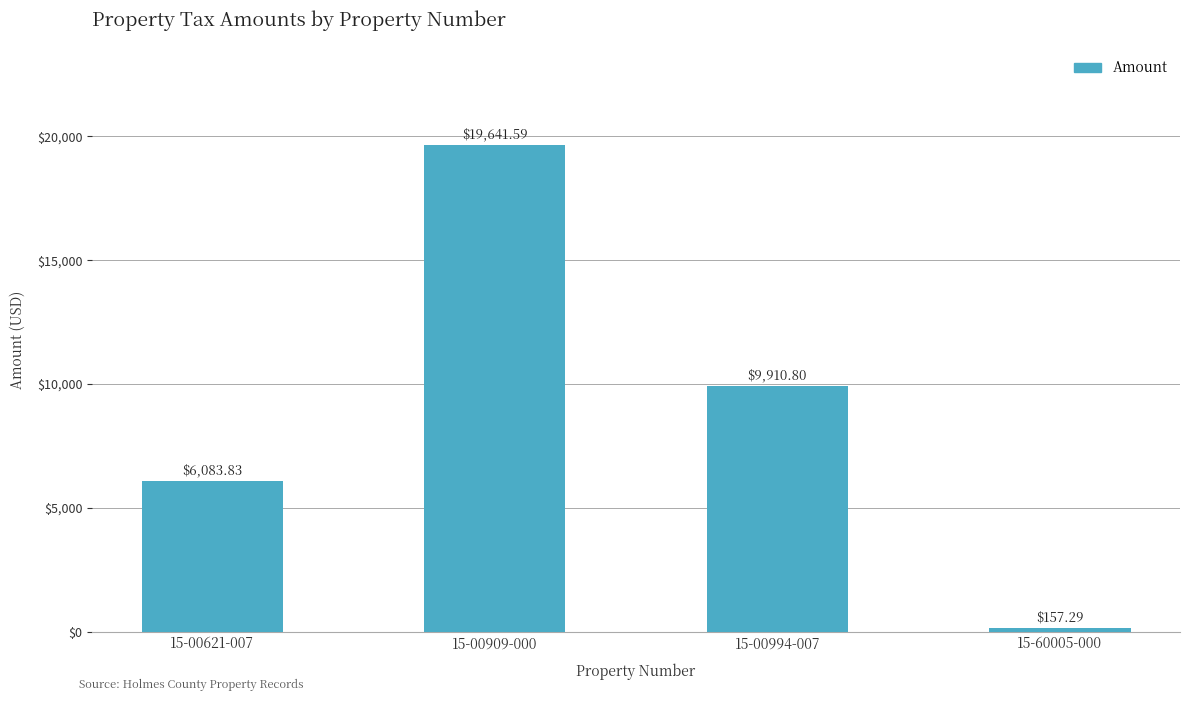

Reading left to right, list all the values displayed in this chart.

15-00621-007=6083.8	15-00909-000=19641.6	15-00994-007=9910.8	15-60005-000=157.3